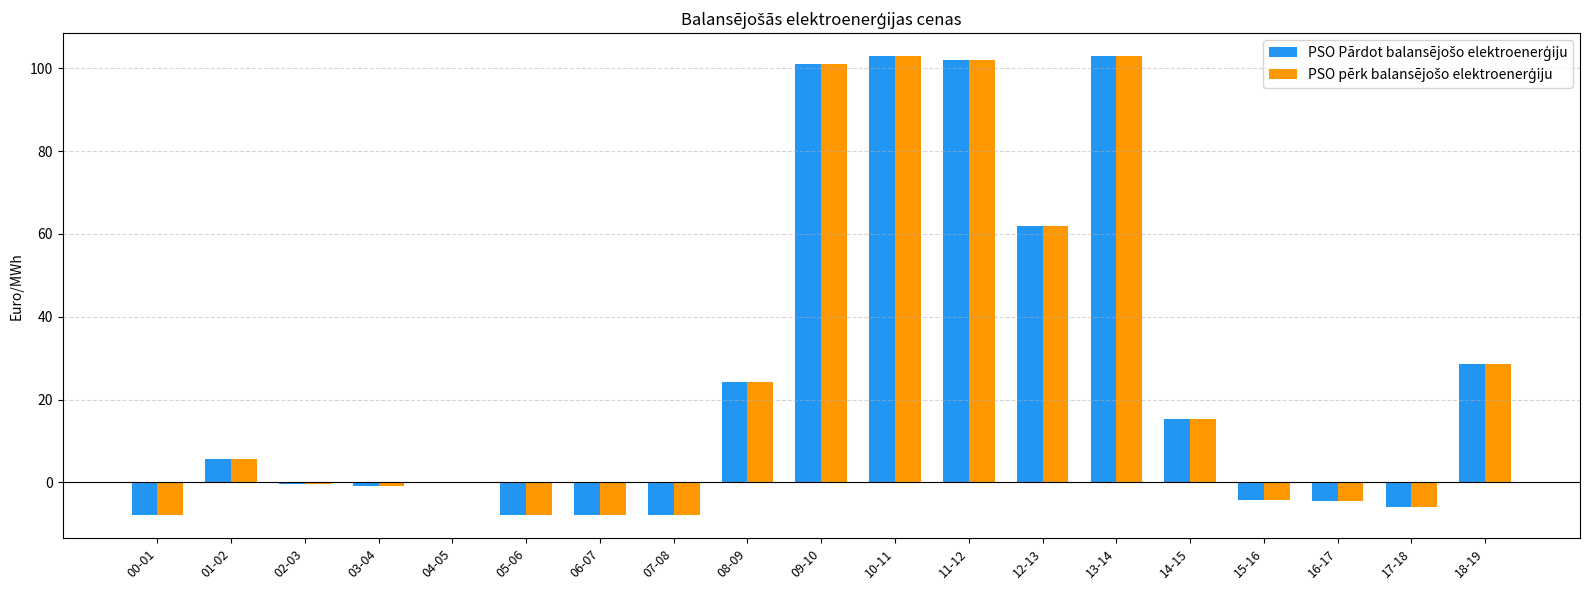

What is the maximum value shown in the chart?

103.0